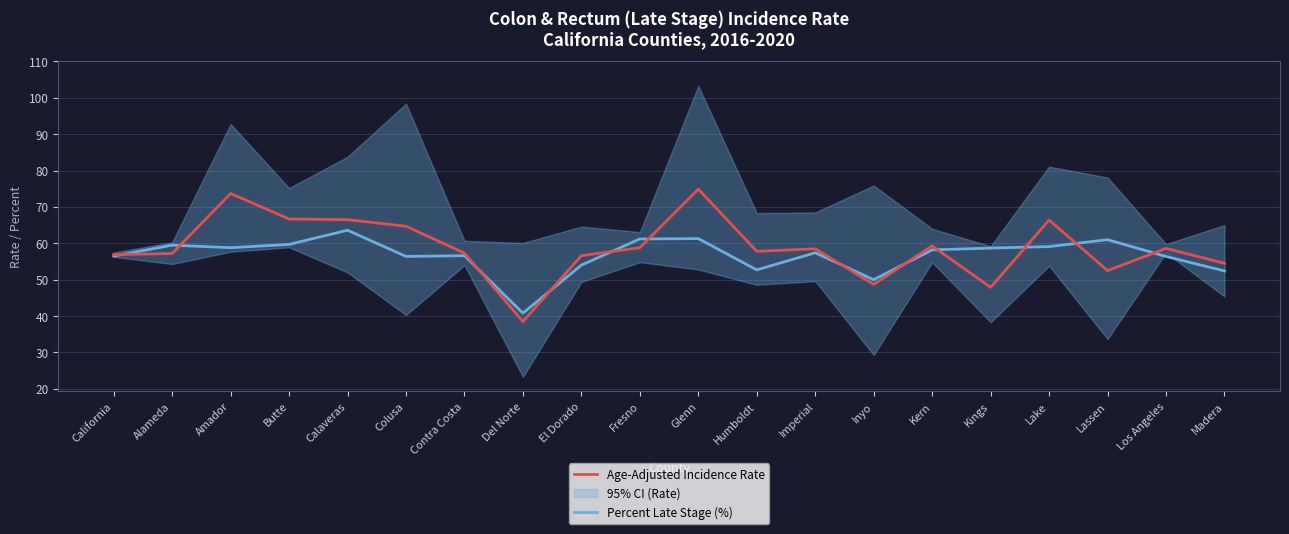

What is the label of the 16th point from the left?

Kings